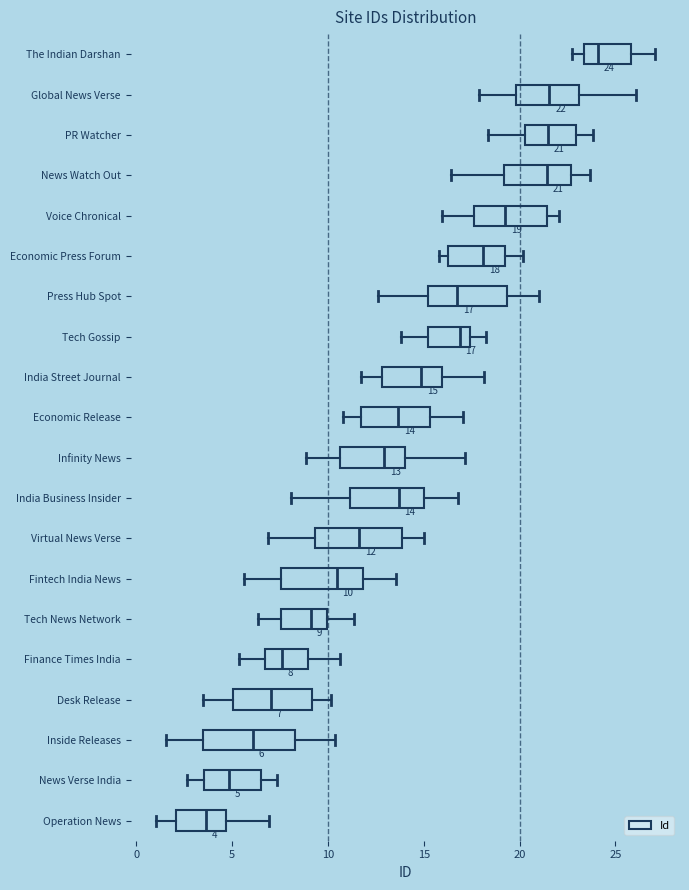

Which box has the furthest to the left median line?

Operation News